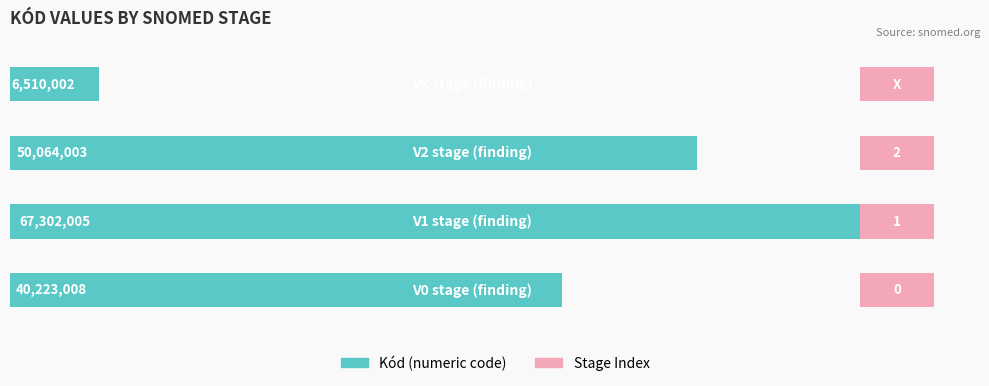

How many distinct data groups are displayed?

2